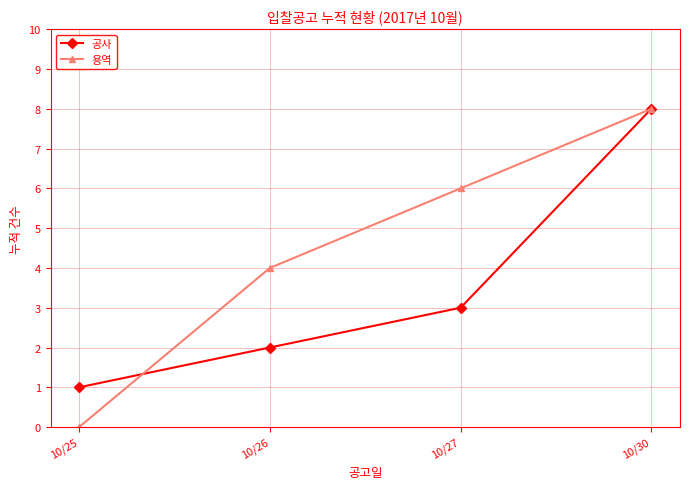

Reading right to left, transcribe all the data shown in this chart.

공사: 10/30=8	10/27=3	10/26=2	10/25=1
용역: 10/30=8	10/27=6	10/26=4	10/25=0